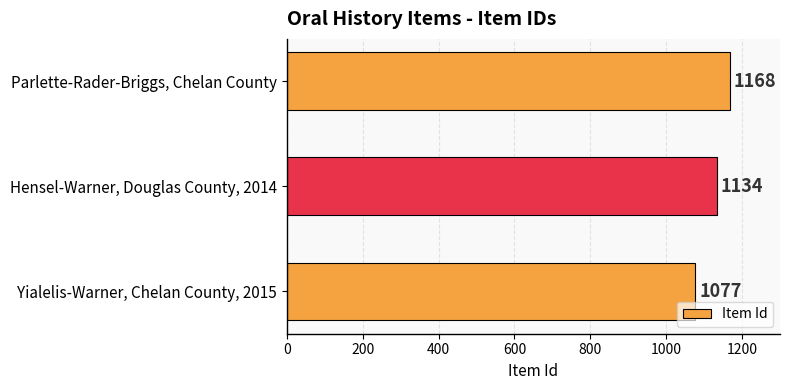

Is it true that the value at Parlette-Rader-Briggs, Chelan County is 1168?

True